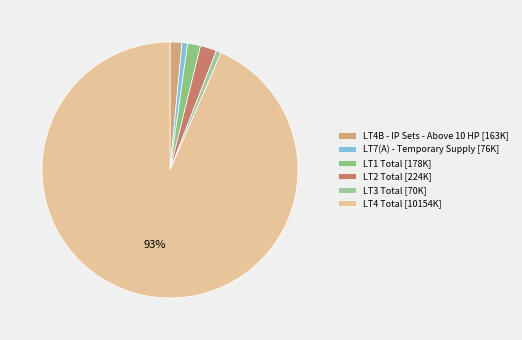

Count the number of slices in the pie.

6